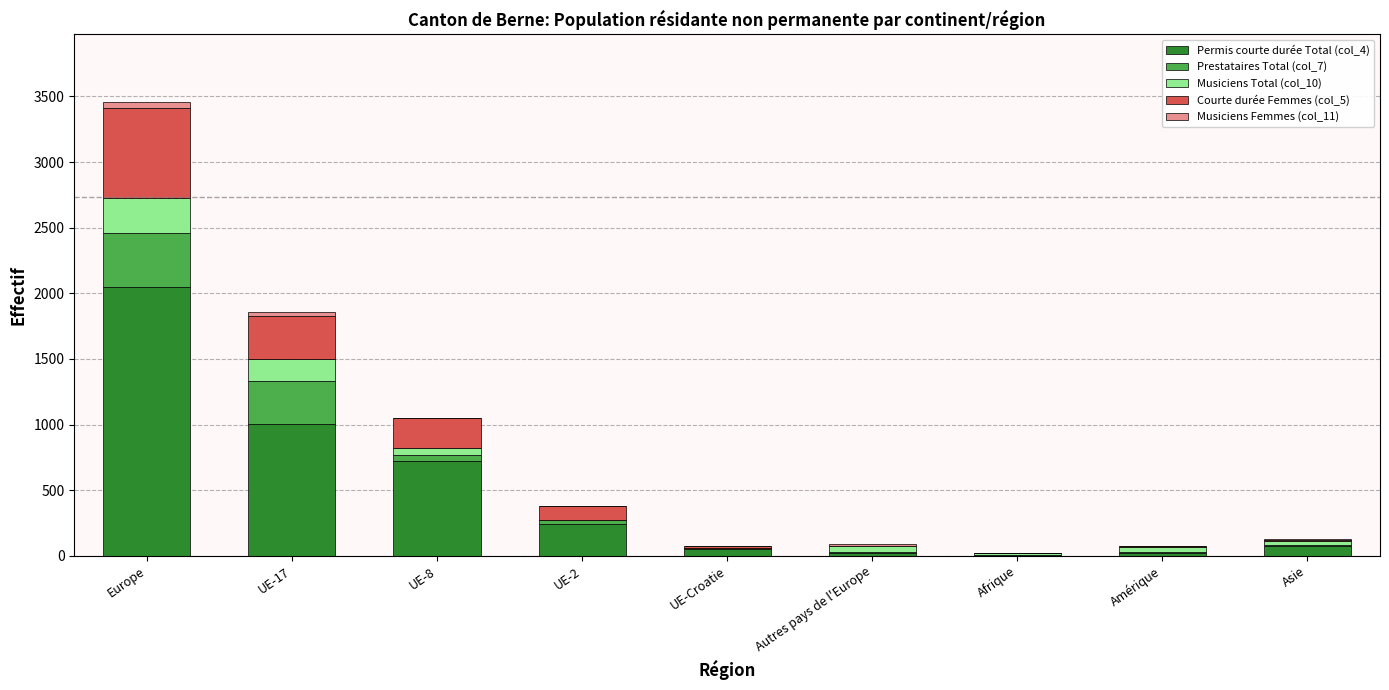

At which category is the sum across all series the highest?

Europe